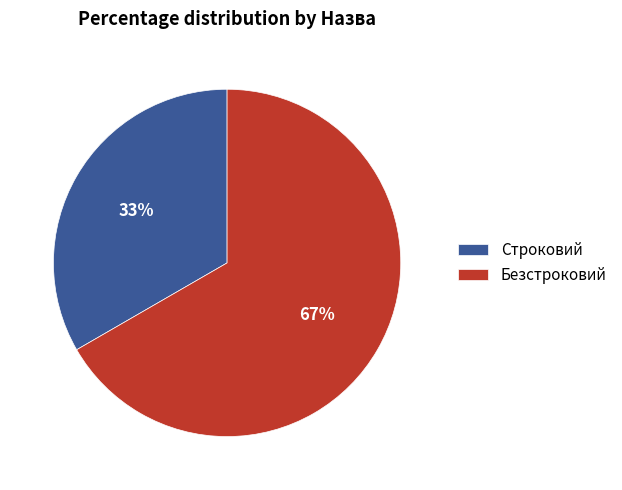

Is the sum of Строковий and Безстроковий greater than half?

Yes